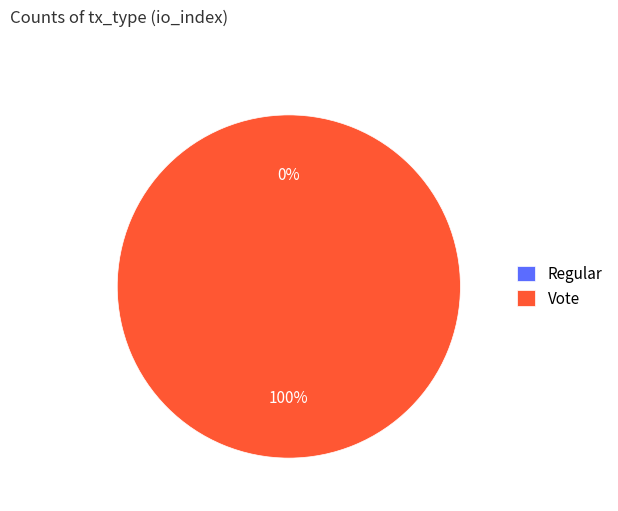

Does any single category account for the majority?

Yes